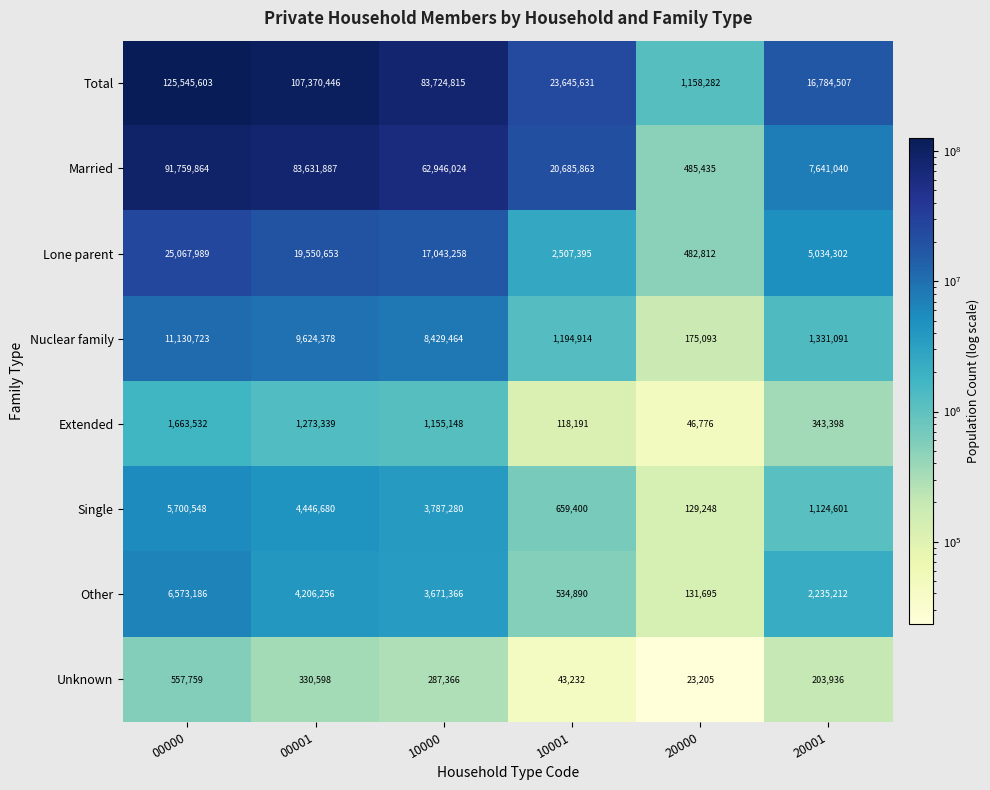

Which series has the largest total across all categories?

Total